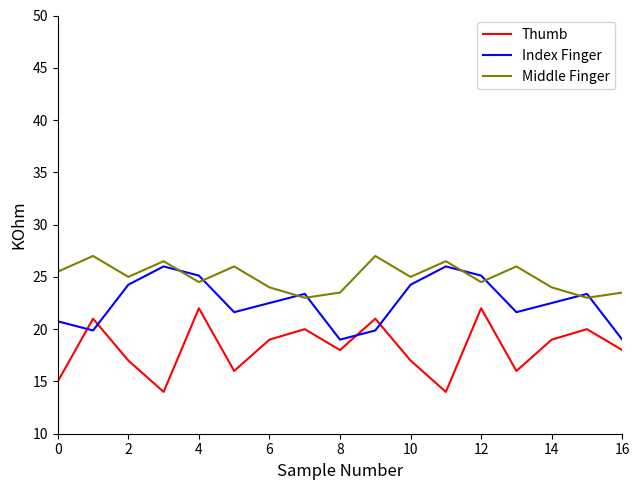

After their last crossing, which series has the higher values: Thumb or Index Finger?

Index Finger